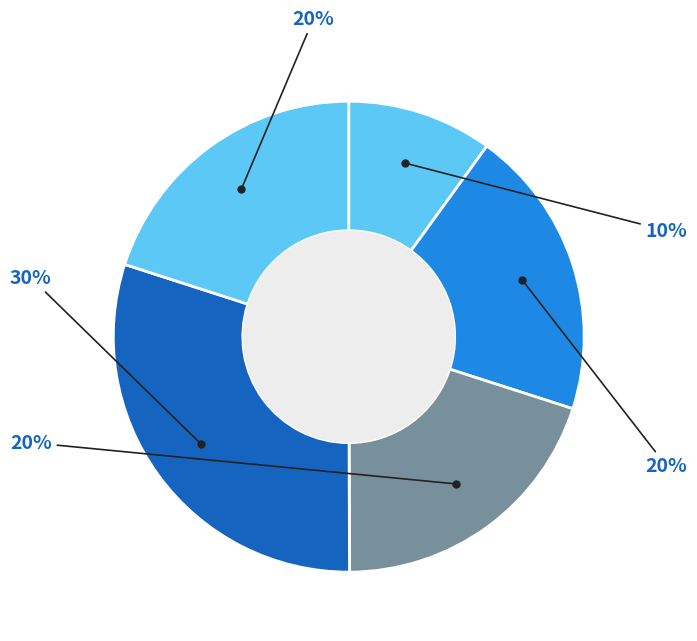

How many segments does this pie chart have?

5